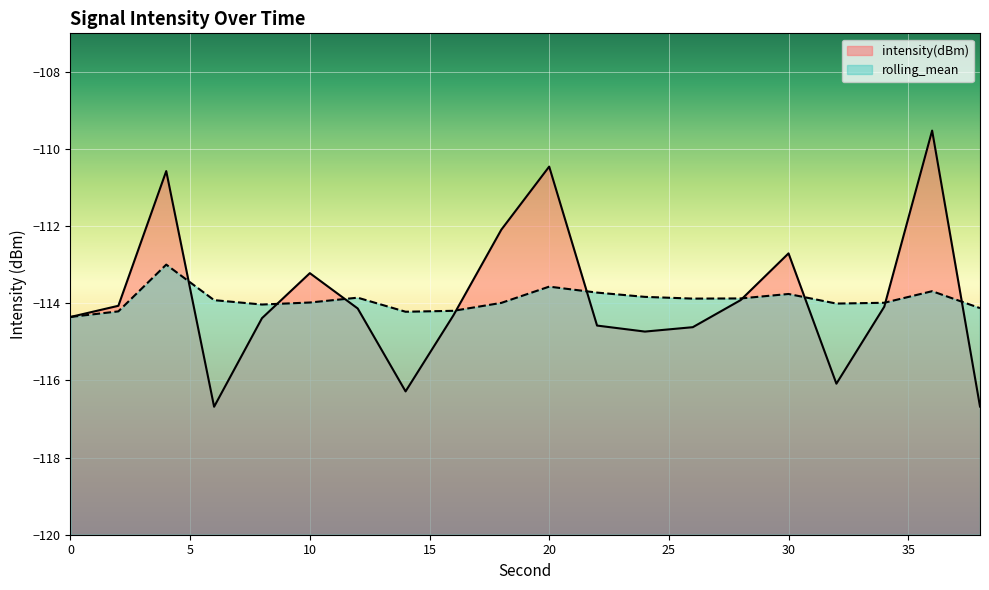

Does the chart display data point markers on the line(s)?

No